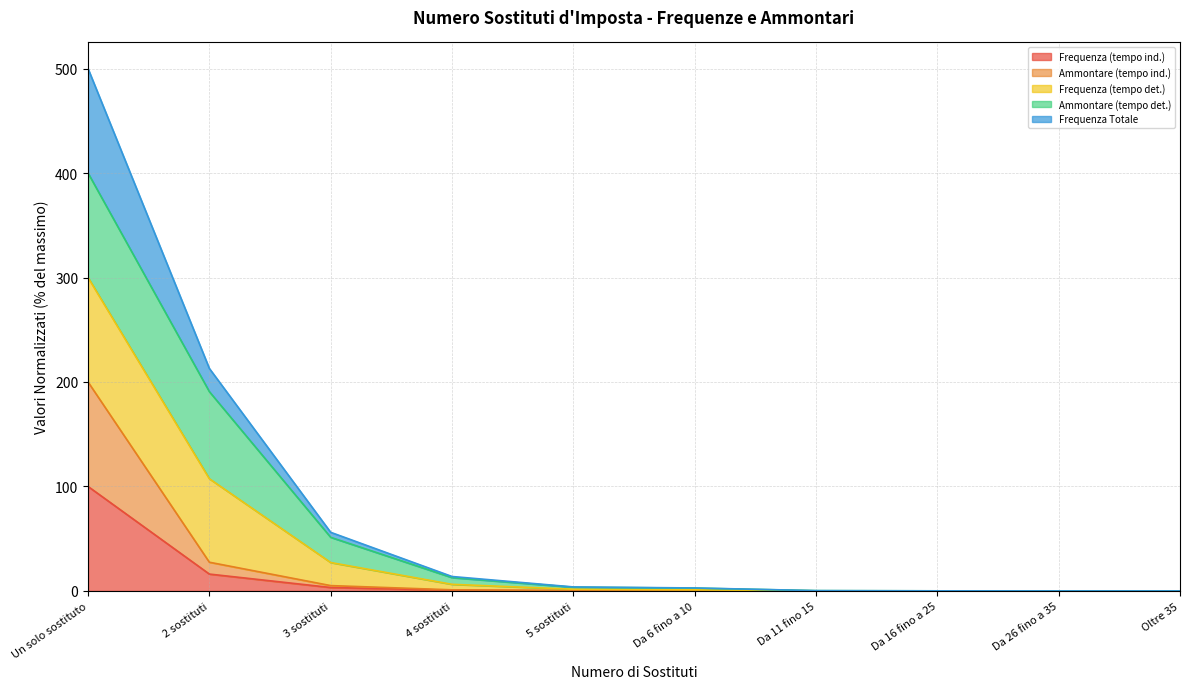

True or false: Frequenza Totale has a value of 0.0 at Da 26 fino a 35.

False